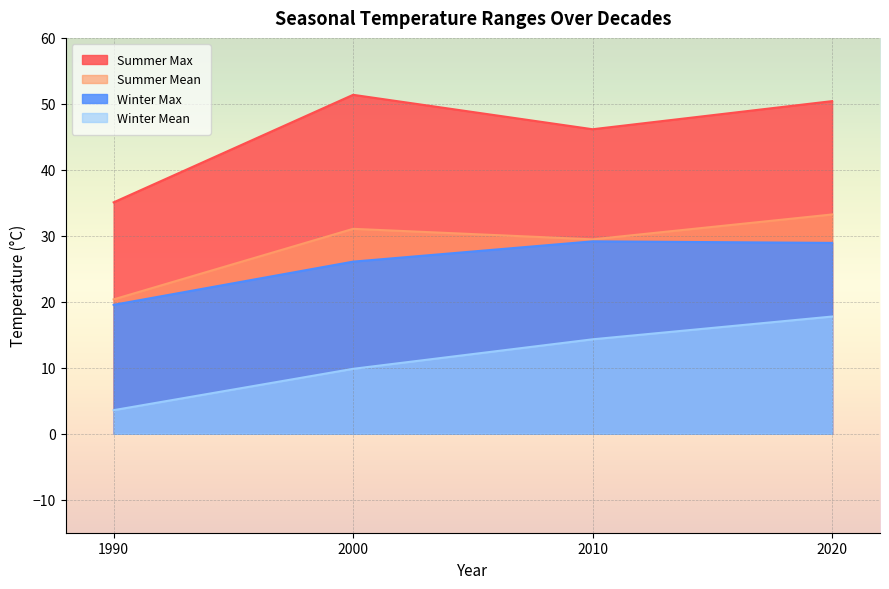

How many values in the Summer Max series exceed 50?

2